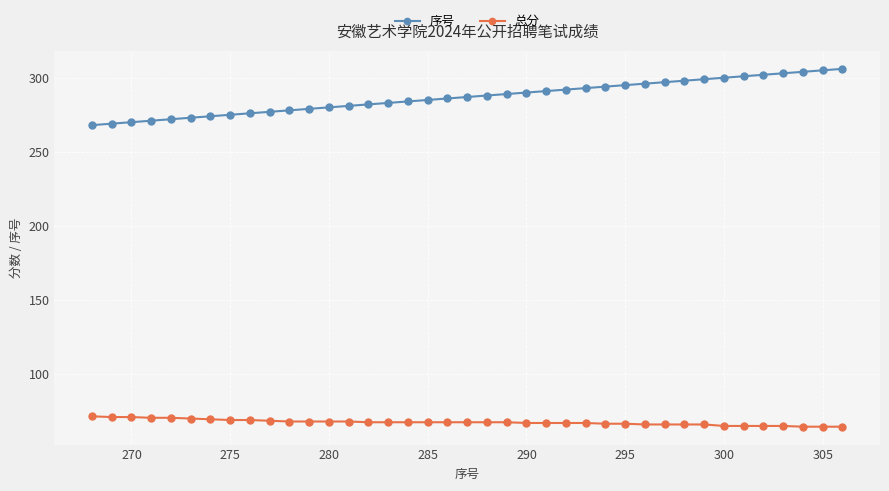

Which series has the largest total across all categories?

序号